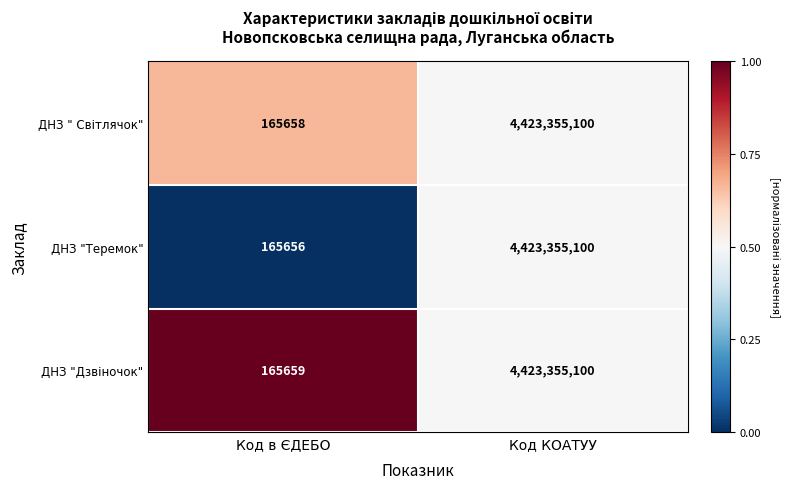

The ДНЗ "Теремок" series shows 165656 at Код в ЄДЕБО. True or false?

True